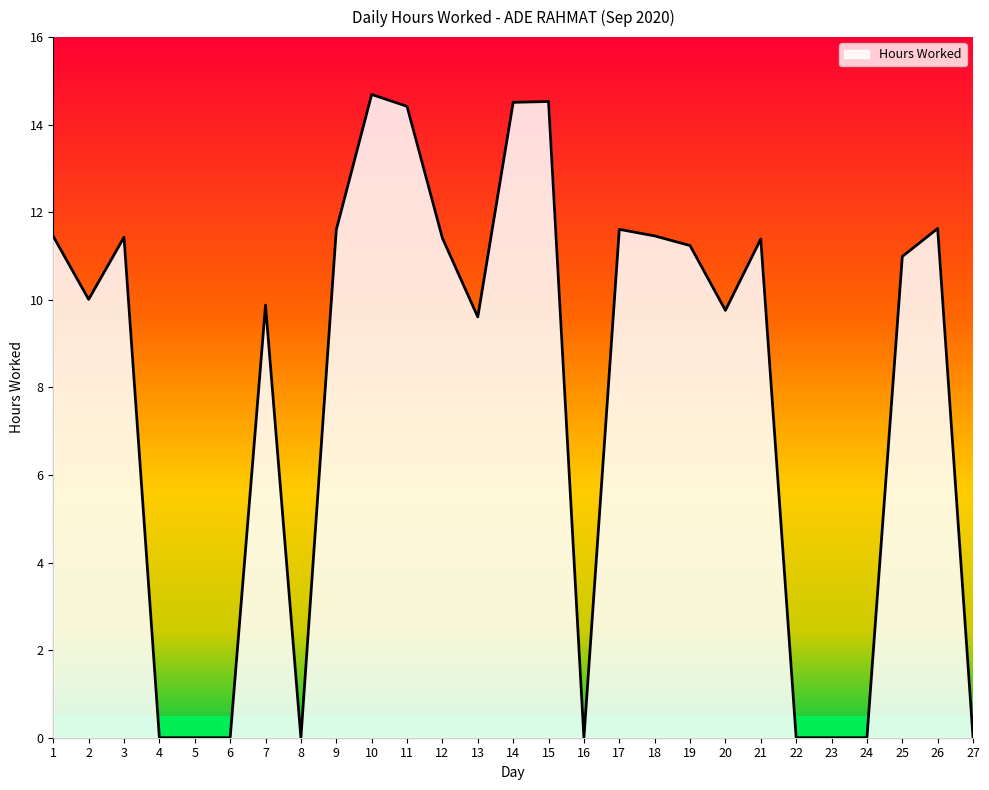

The chart shows a value of 0.0 at 5. True or false?

True